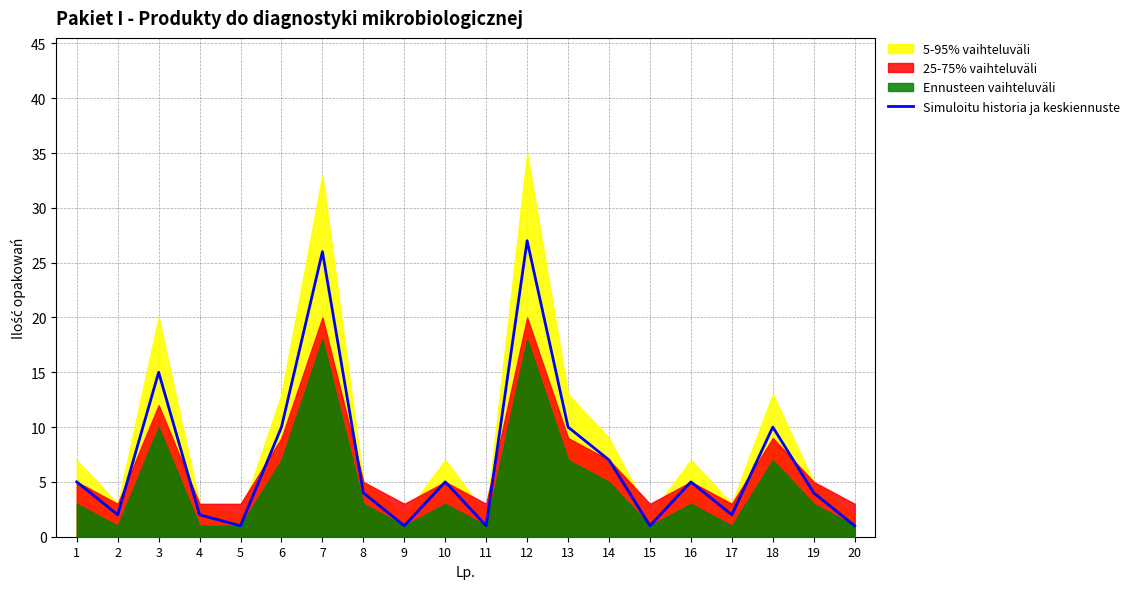

What is the greatest value displayed?

27